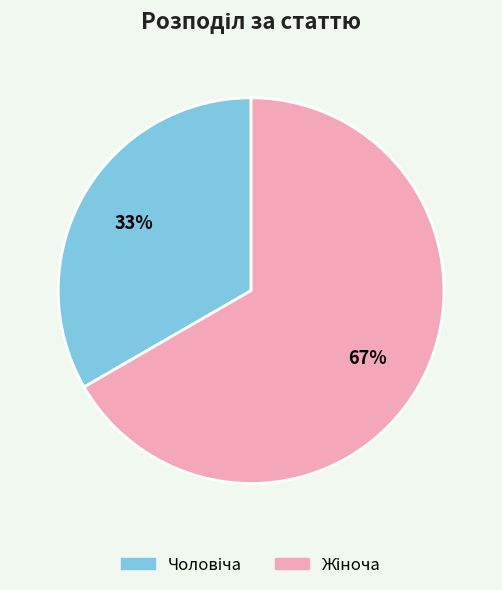

Is there a majority slice in this chart?

Yes